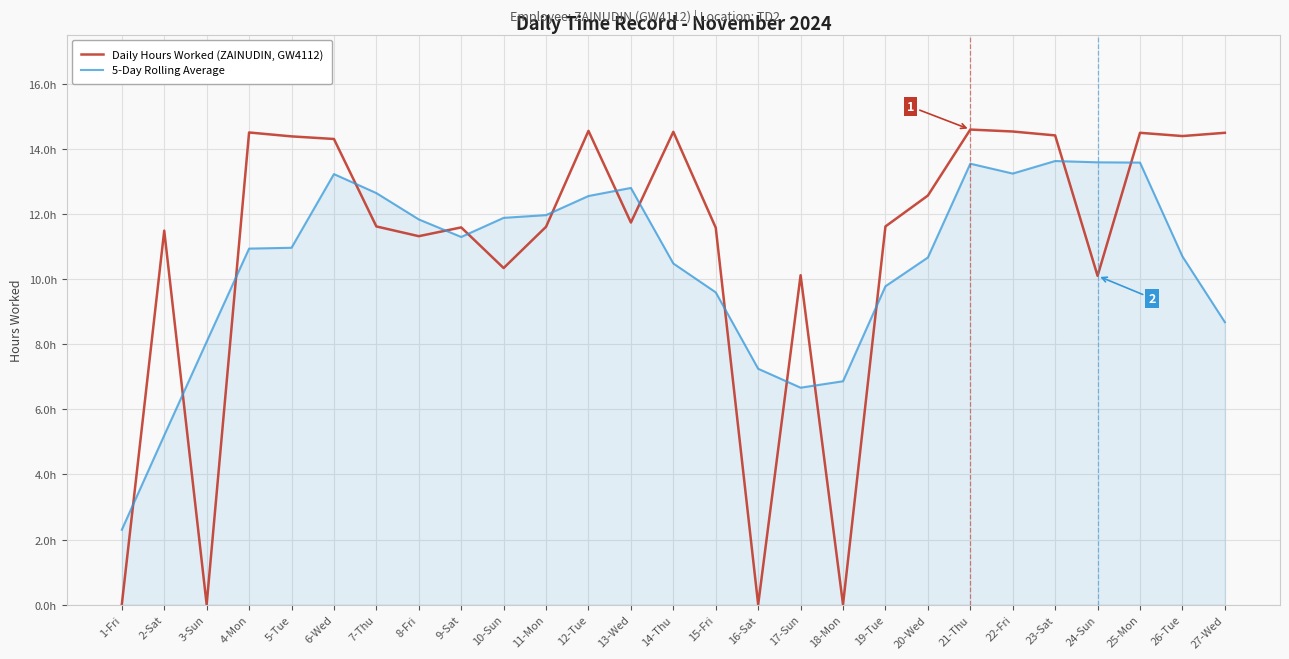

Rank the series at 12-Tue from highest to lowest value.

Daily Hours Worked (ZAINUDIN, GW4112), 5-Day Rolling Average